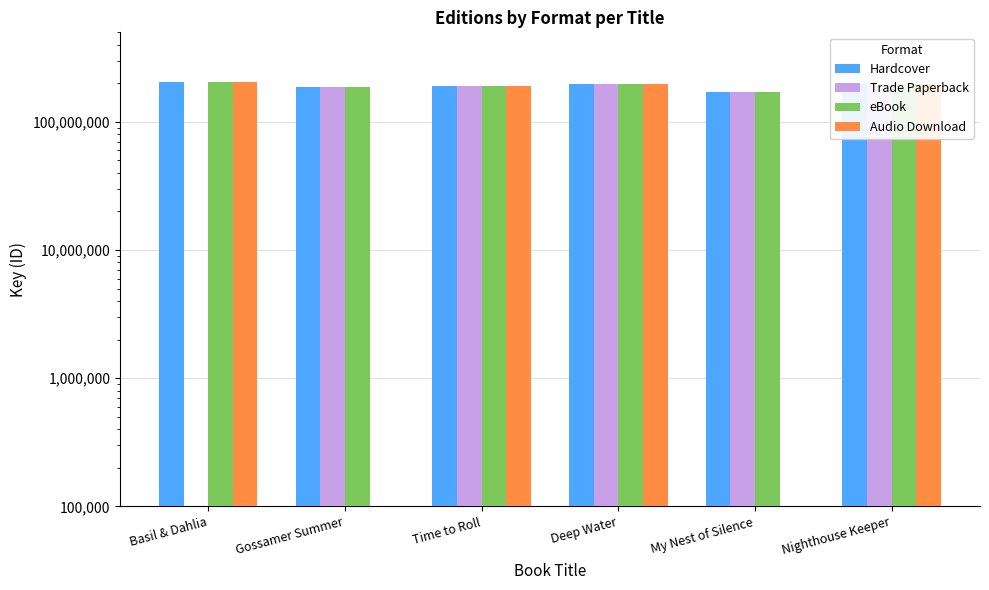

At Nighthouse Keeper, list the series in order from largest to smallest.

Hardcover, Trade Paperback, eBook, Audio Download